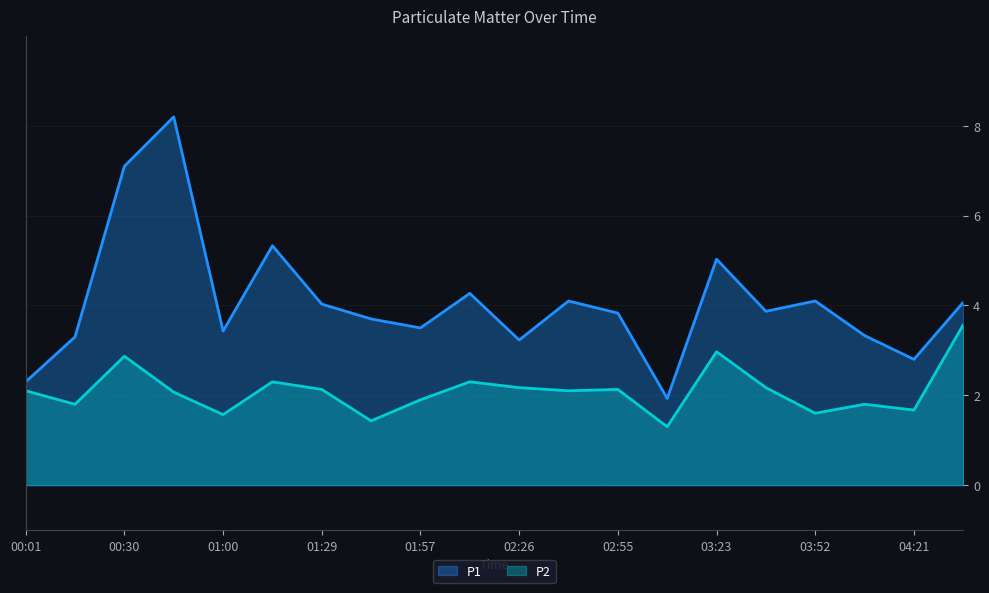

In P2, how many points are lower than both neighbors (excluding endpoints)?

7